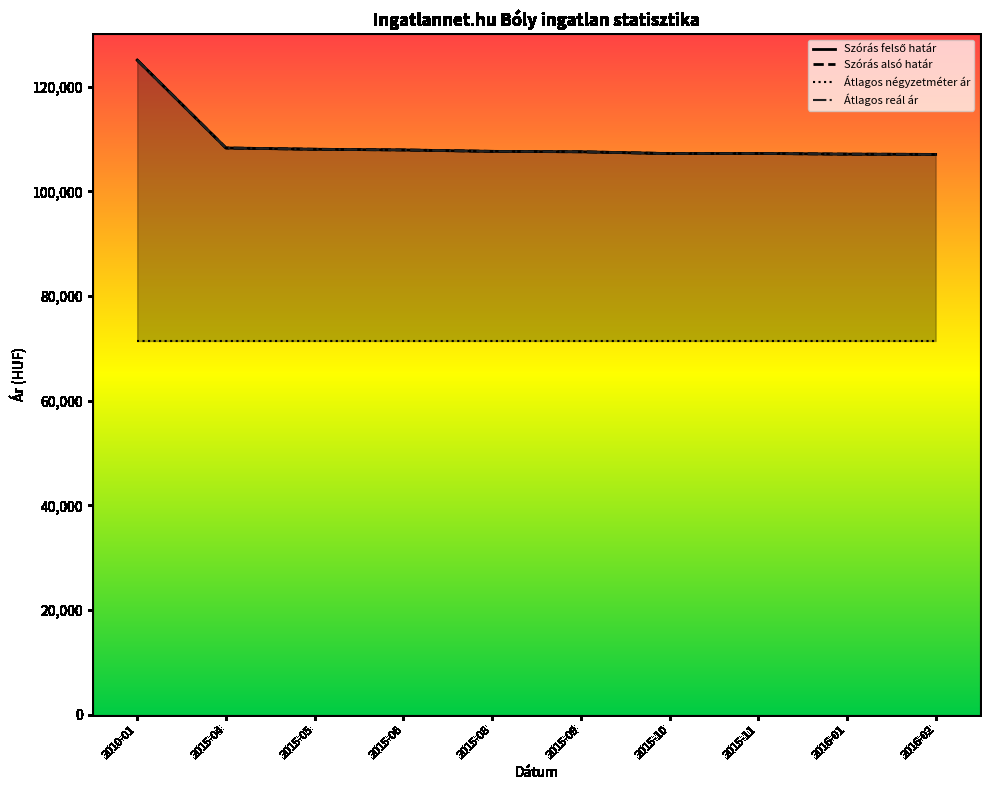

Does the chart have visible grid lines?

No